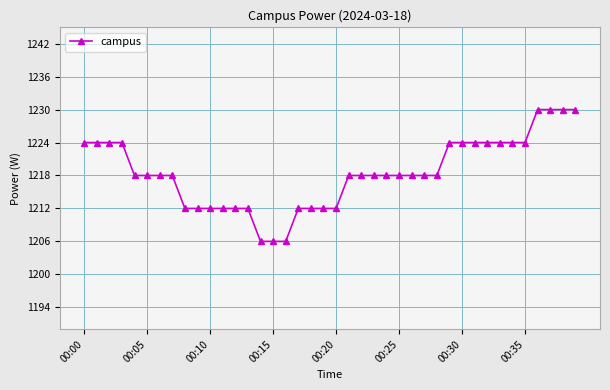

What is the smallest value displayed?

1206